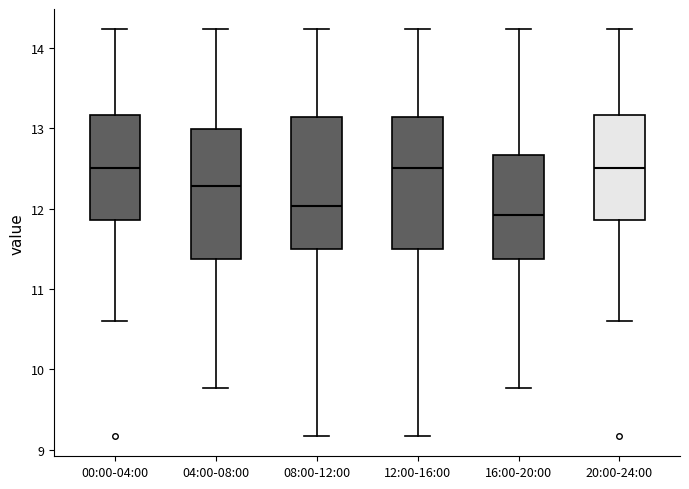

Reading left to right, read every box against the y-axis: the position of its median line, the range the box covers, and the ends of its whiskers. The values are not printed on the chart, so give them approximately, as read against the axis.

00:00-04:00: median 12.5, box 11.9 to 13.2, whiskers 10.6 to 14.2
04:00-08:00: median 12.3, box 11.4 to 13.0, whiskers 9.8 to 14.2
08:00-12:00: median 12.0, box 11.5 to 13.1, whiskers 9.2 to 14.2
12:00-16:00: median 12.5, box 11.5 to 13.1, whiskers 9.2 to 14.2
16:00-20:00: median 11.9, box 11.4 to 12.7, whiskers 9.8 to 14.2
20:00-24:00: median 12.5, box 11.9 to 13.2, whiskers 10.6 to 14.2